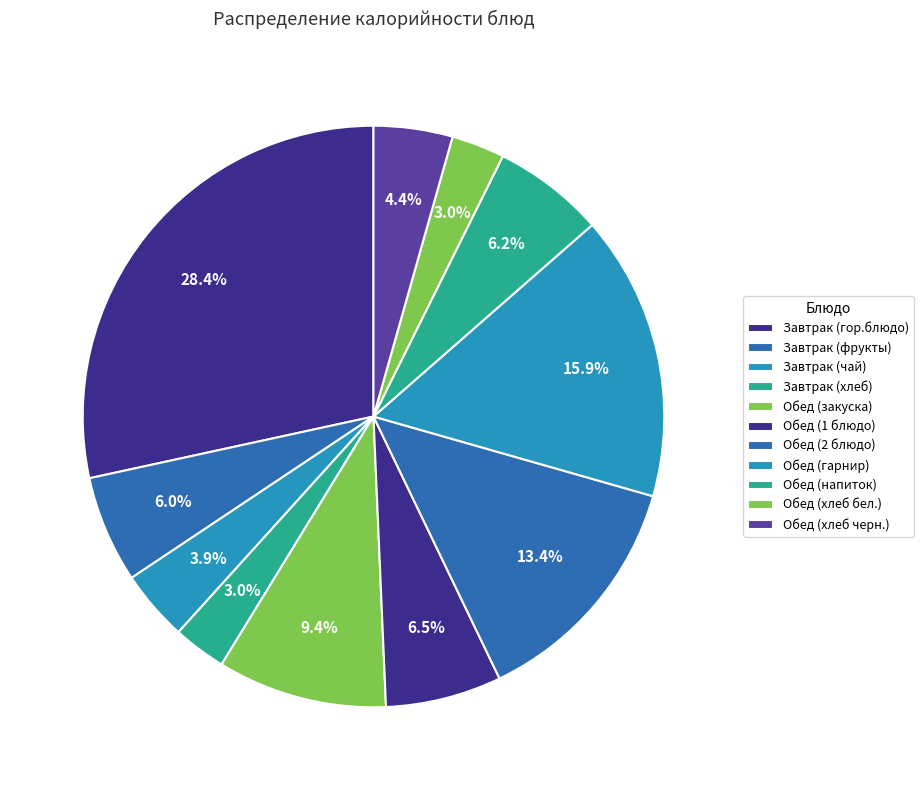

How many slices are in this pie chart?

11